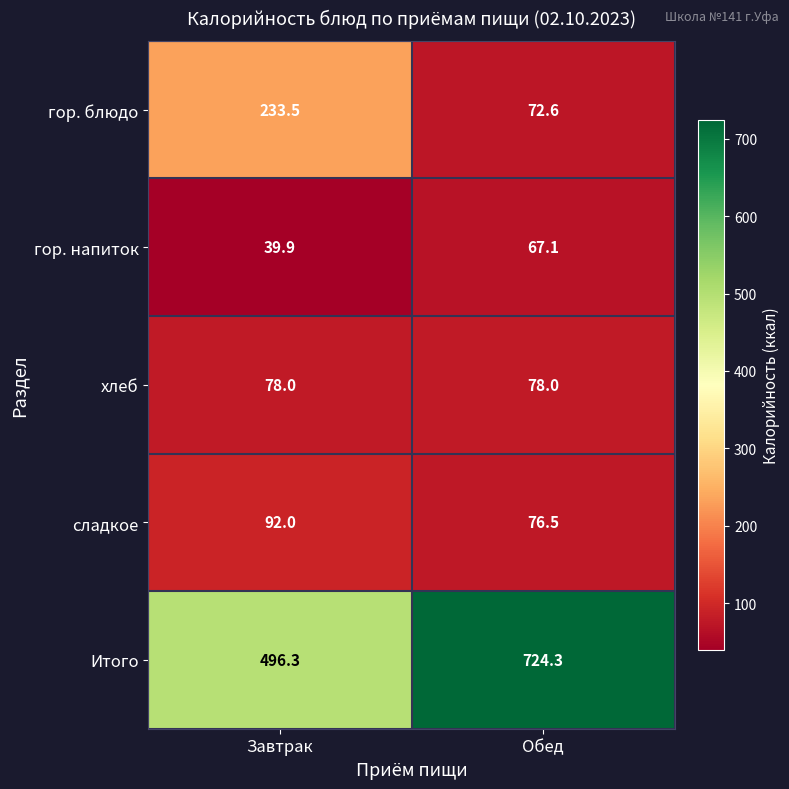

What is the smallest value displayed?

39.9